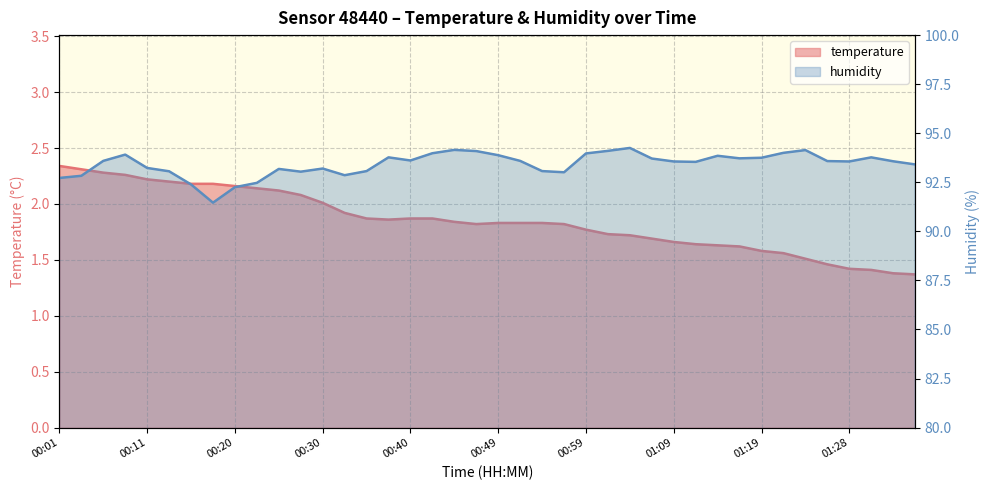

List the series in order of their peak value, lowest first.

temperature, humidity